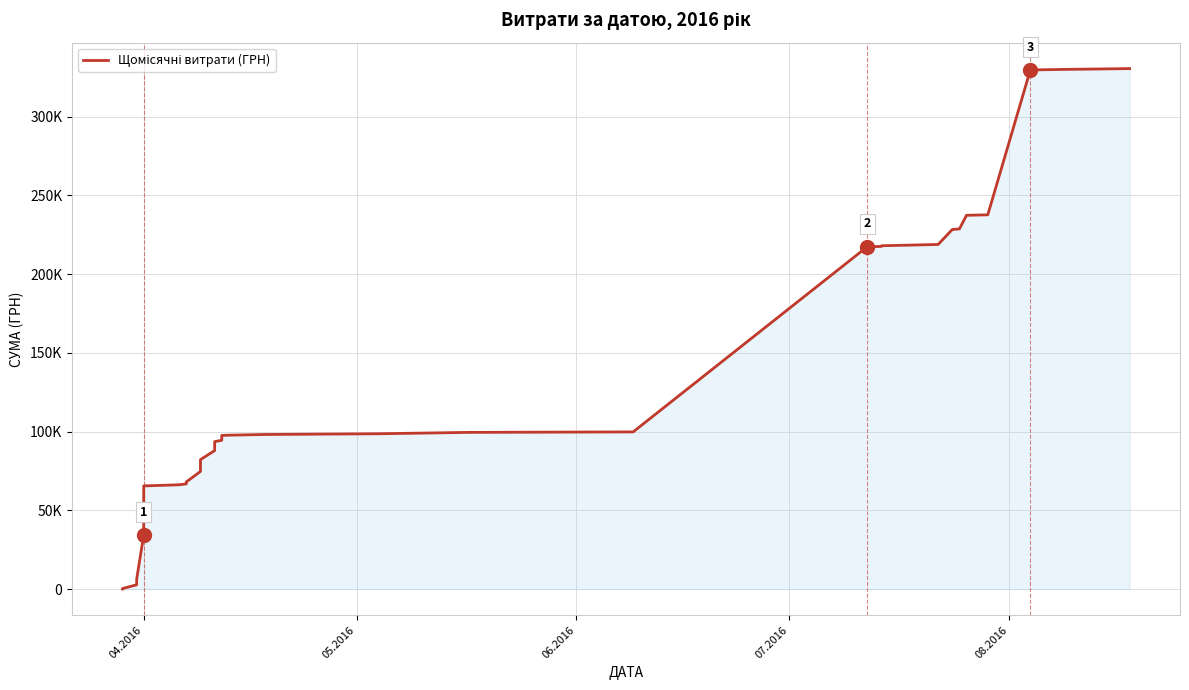

What is the difference between the second highest and minimum values?

329970.6